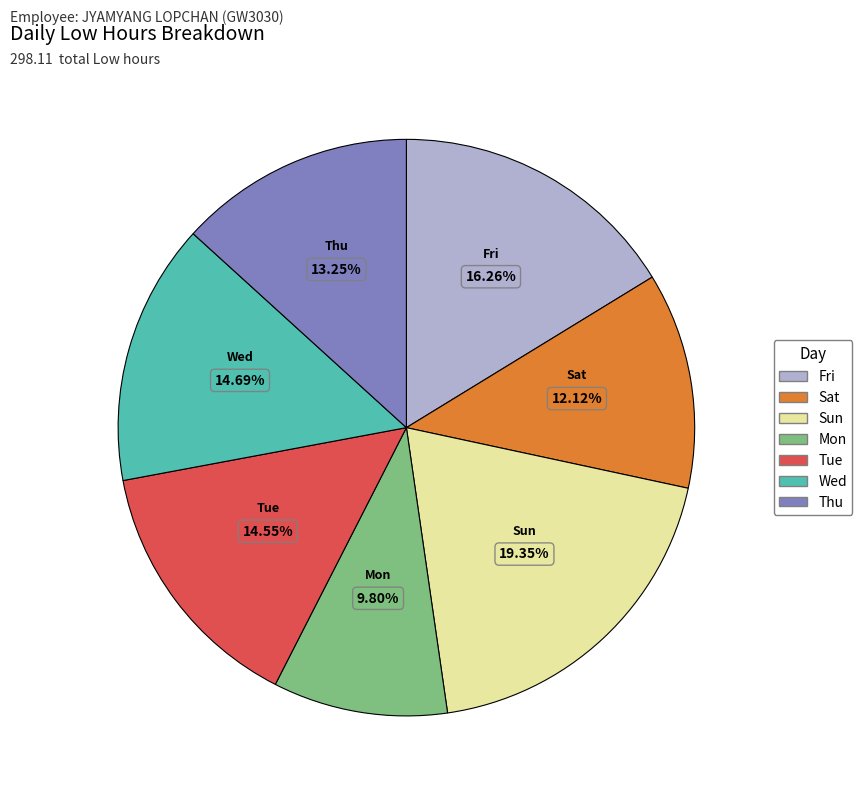

Which category has the smallest portion of the pie?

Mon